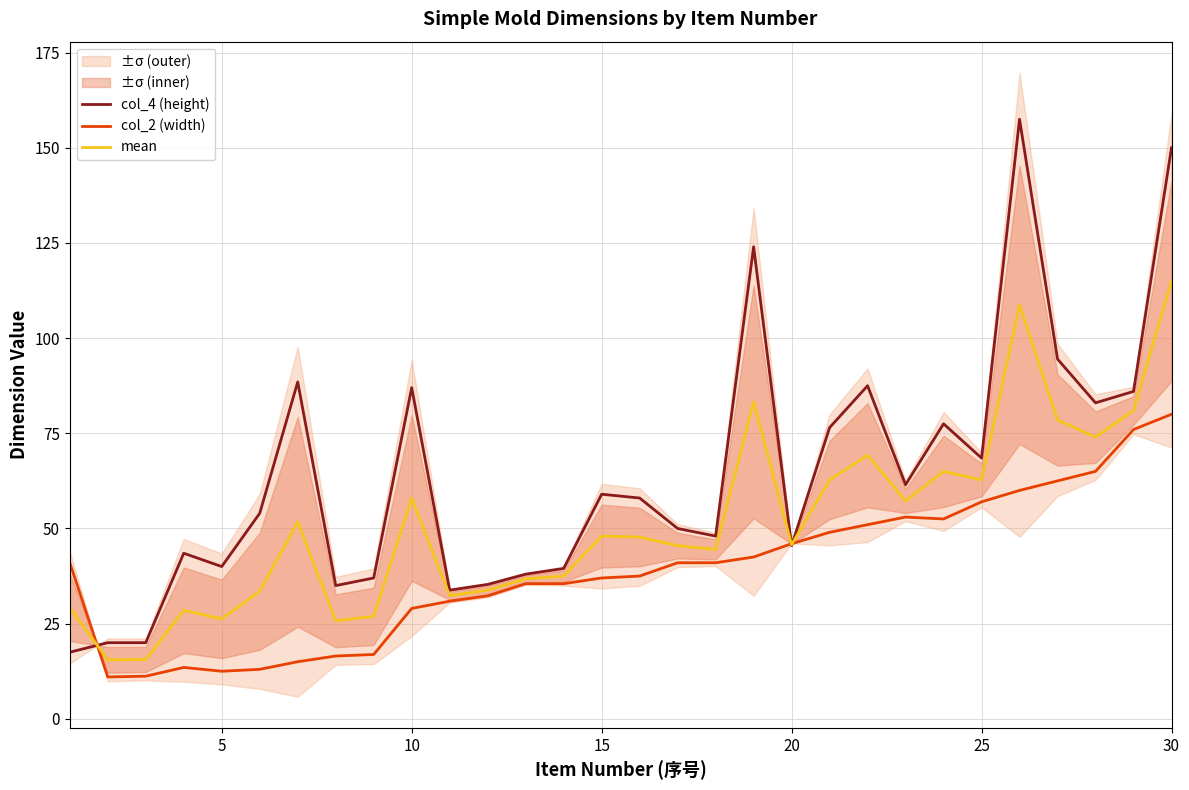

Is it true that col_2 (width) equals 57.0 at 25?

True